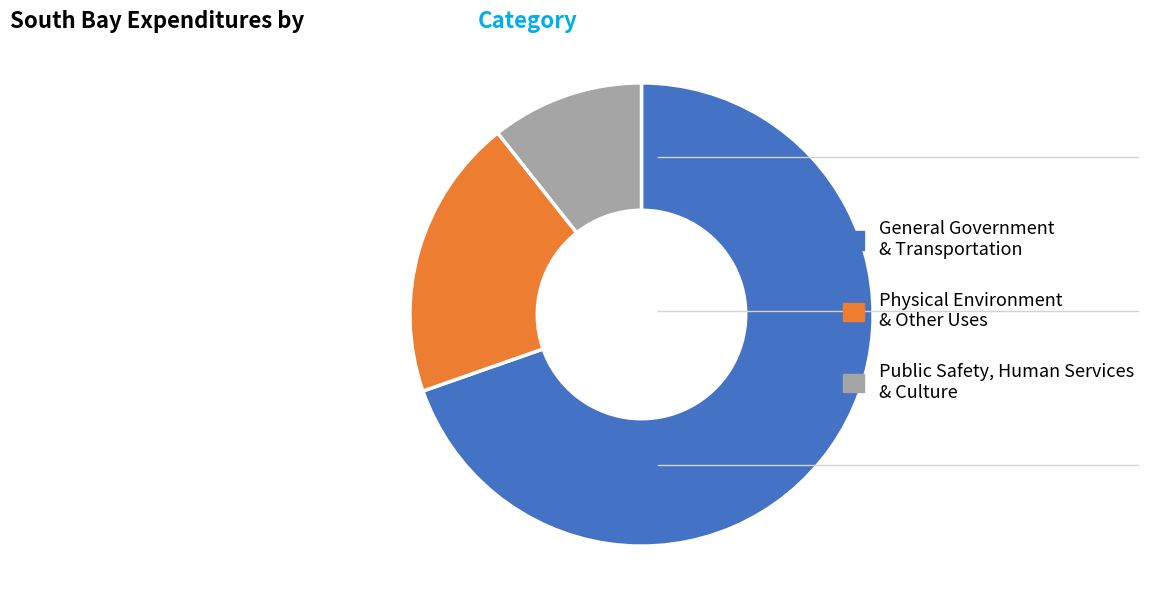

Count the number of slices in the pie.

3